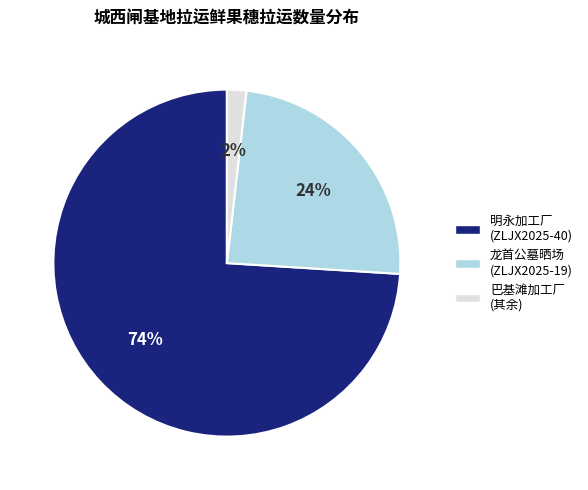

Is there a majority slice in this chart?

Yes